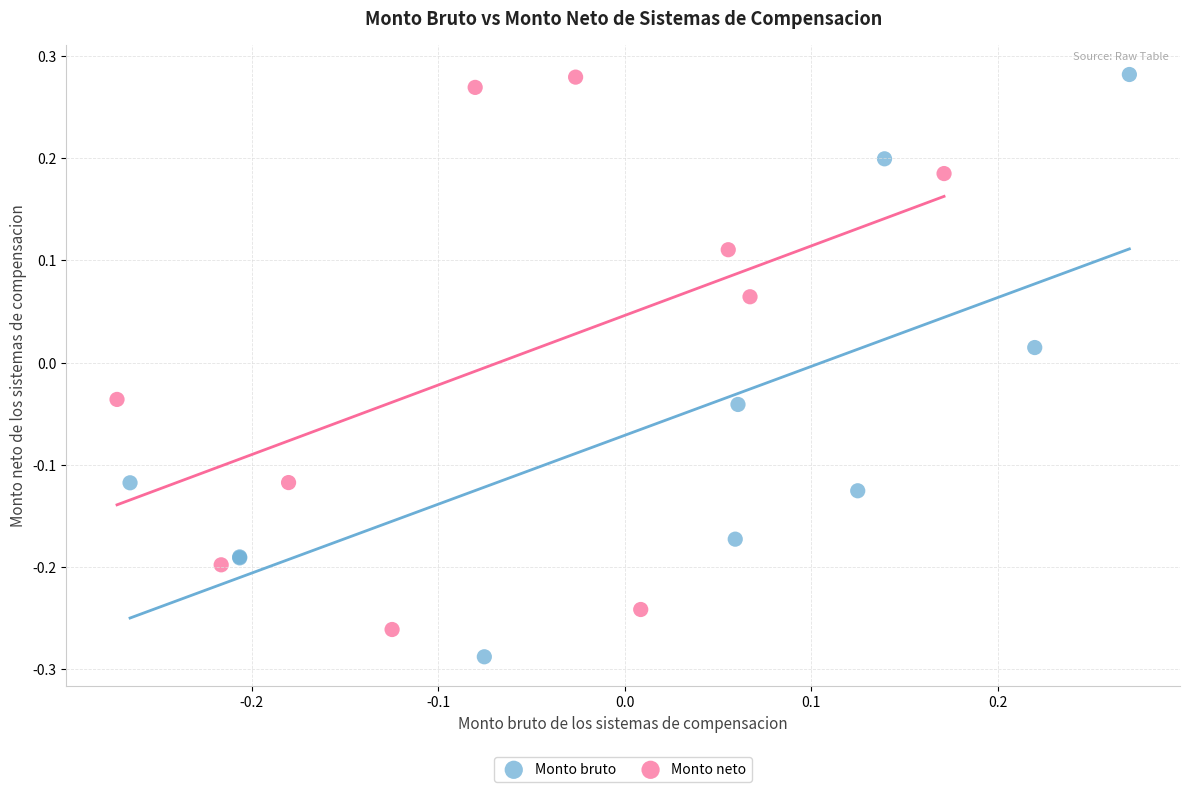

Which series reaches the minimum Y coordinate?

Monto bruto